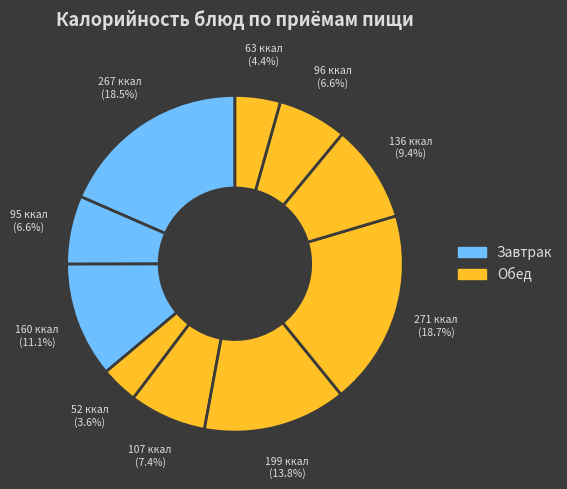

How many segments does this pie chart have?

10